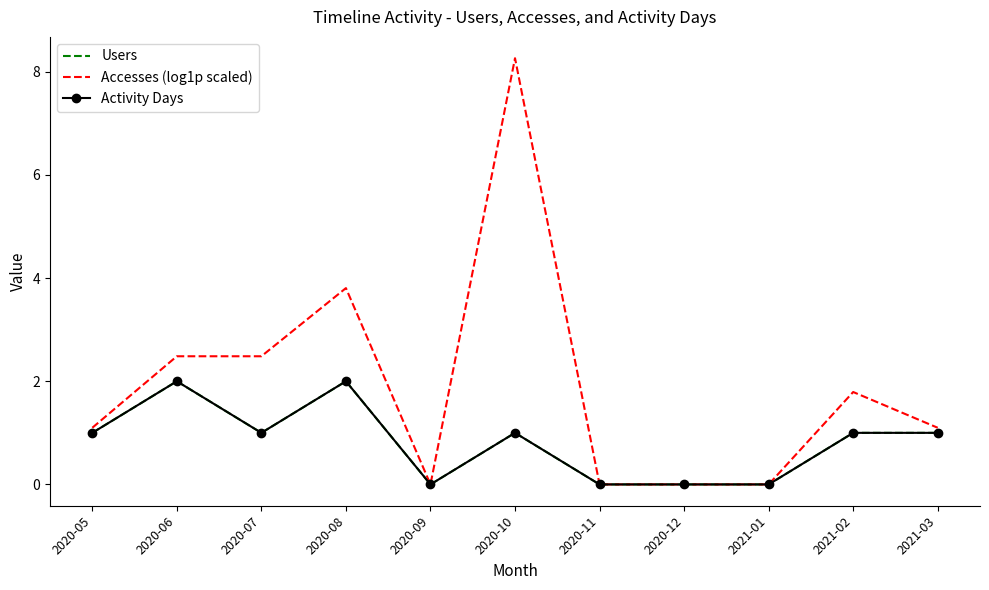

How many data points in Activity Days are less than 1?

4